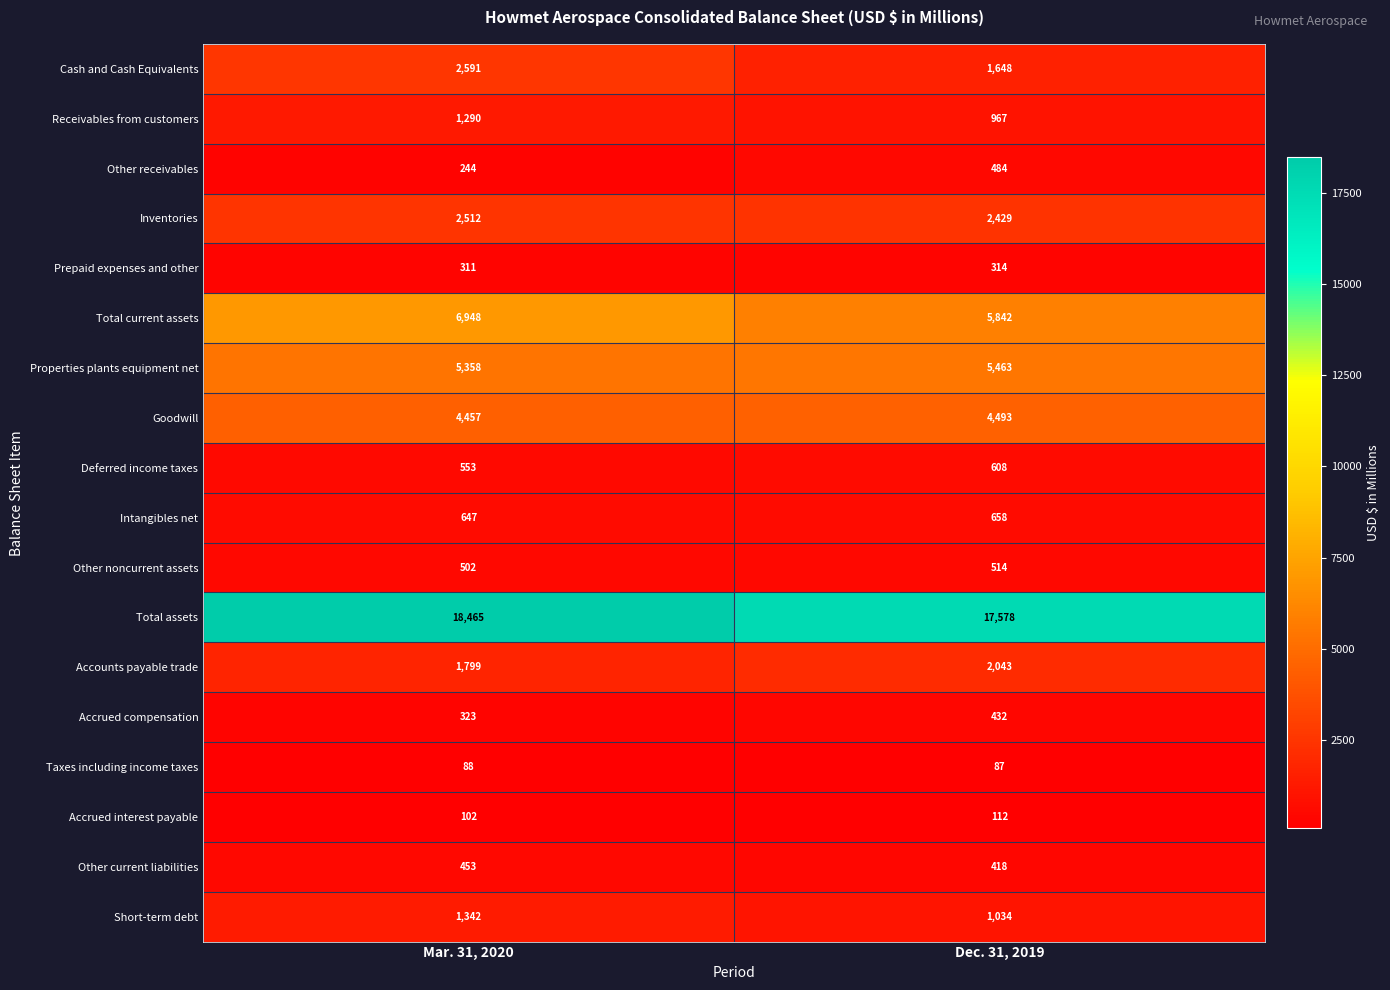

What is the sum of all Accrued interest payable values?

214